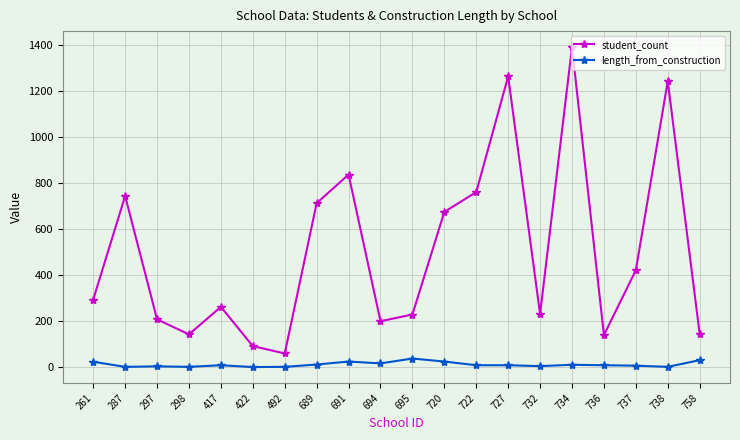

Which category has the highest value across all series?

734